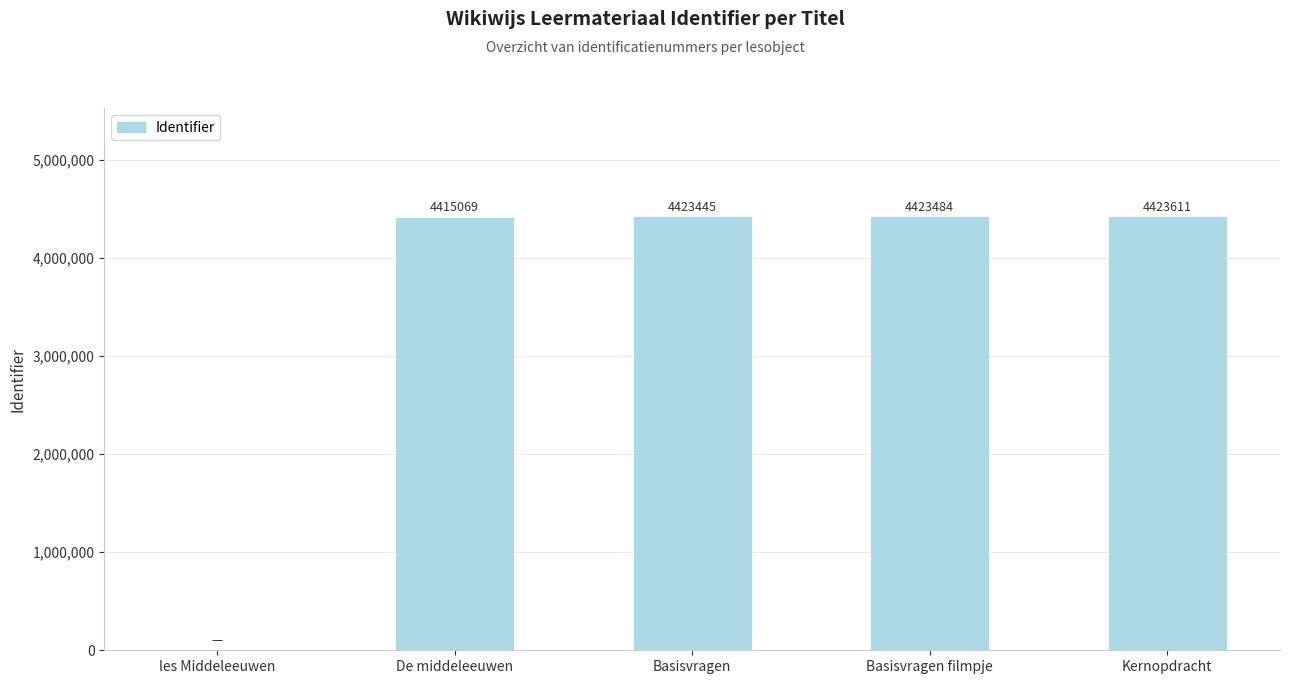

True or false: the data shows -1399205 at les Middeleeuwen.

False